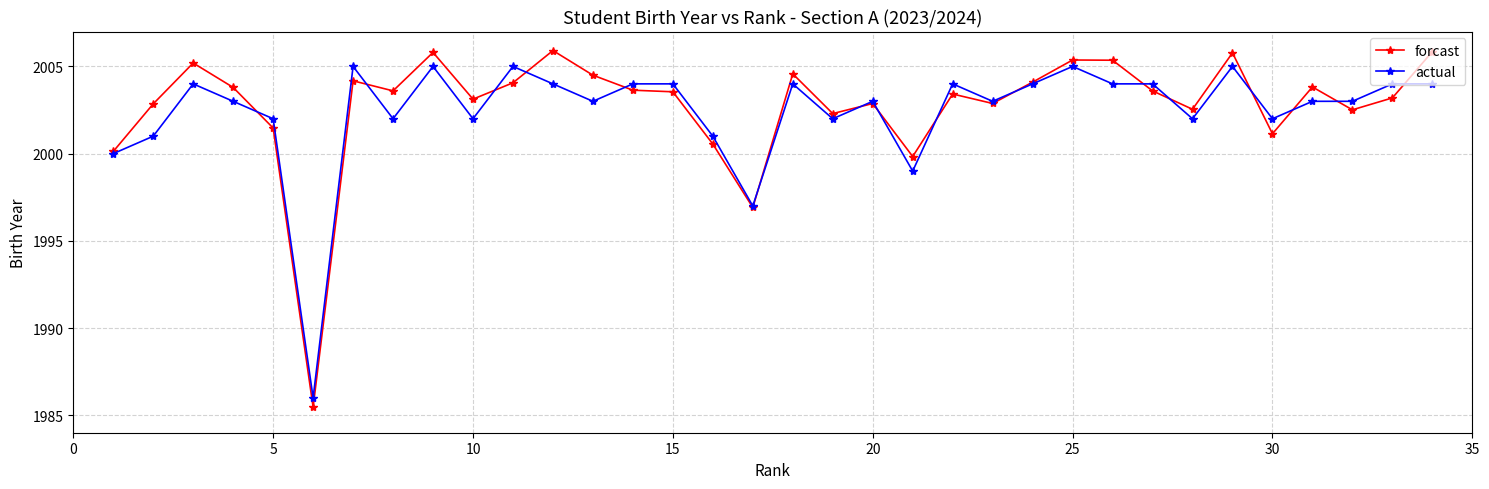

What is the value of the forcast point at the 17th from the left?

1996.9